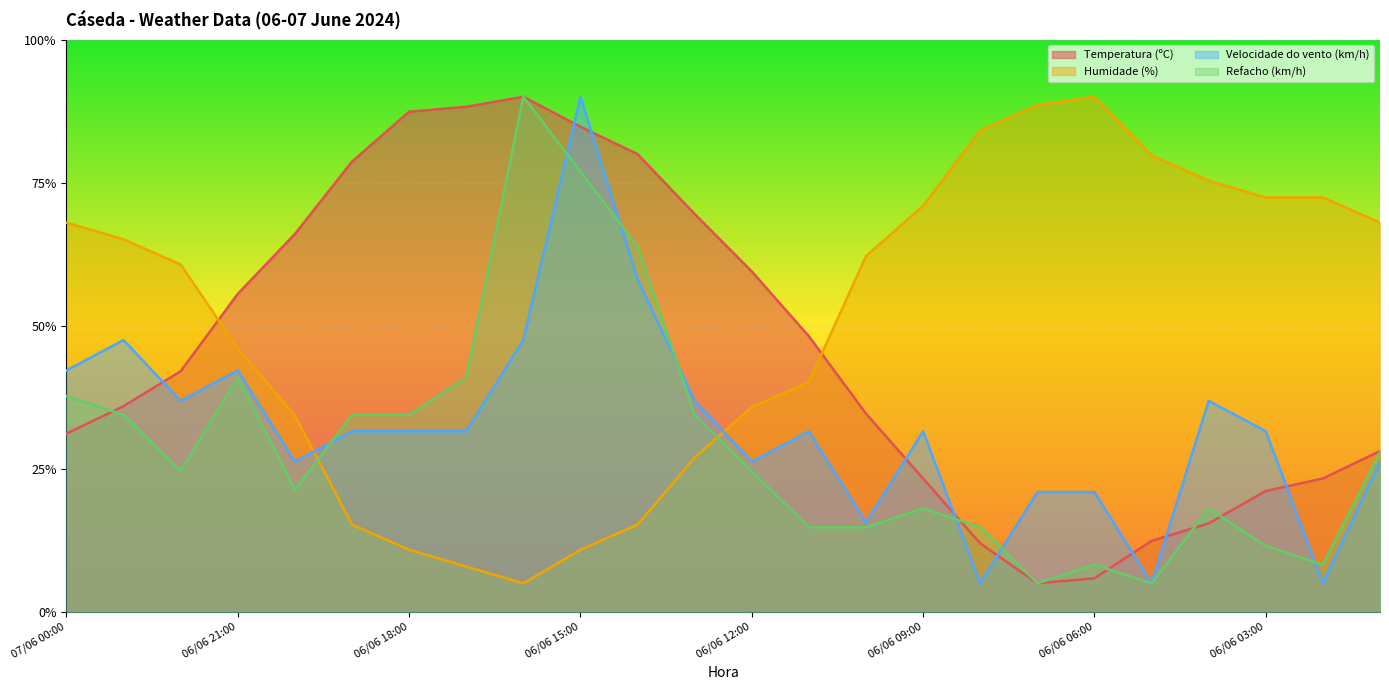

What is the minimum value for Velocidade do vento (km/h)?

5.0